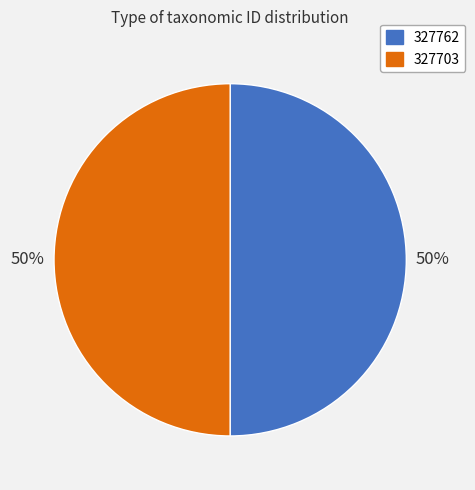

True or false: 327762 accounts for 50% of the total.

True